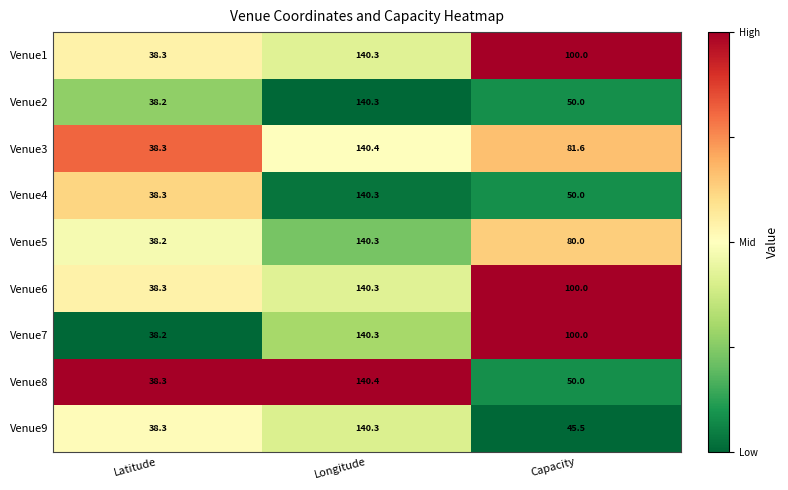

What is the total value across all series at Capacity?

657.1